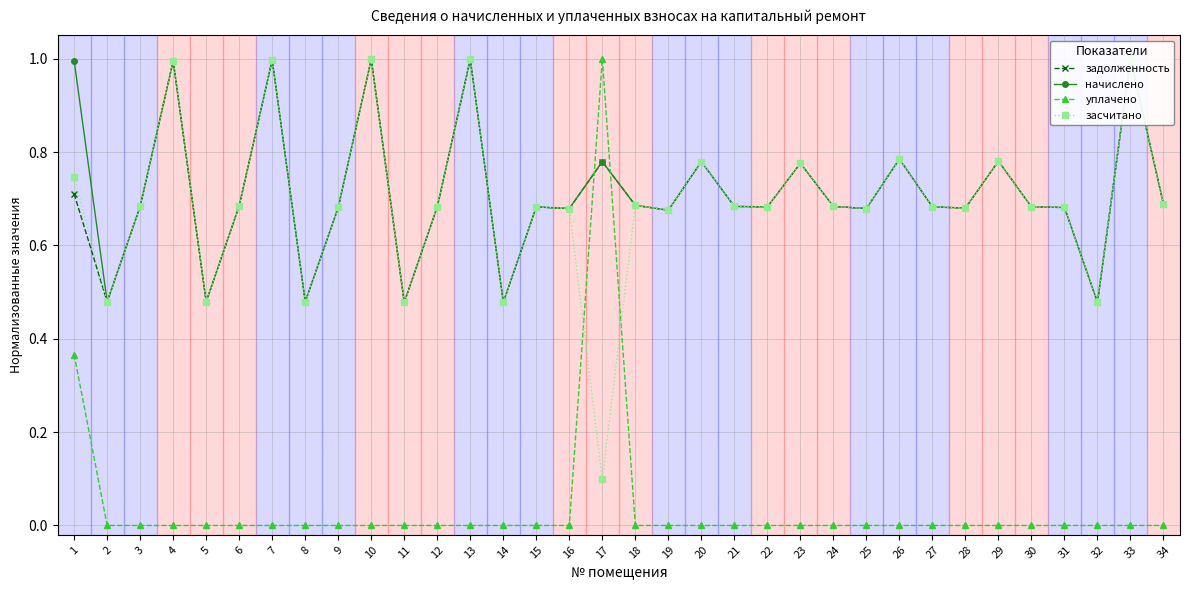

True or false: начислено and задолженность cross at least once.

True